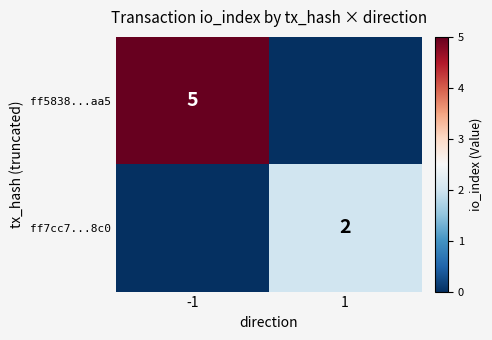

True or false: ff7cc7...8c0 has a value of 2 at 1.

True